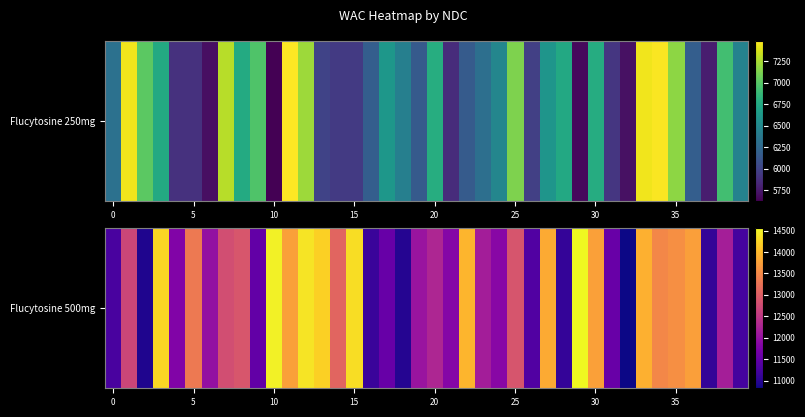

What is the difference between the maximum and minimum values?

3740.2